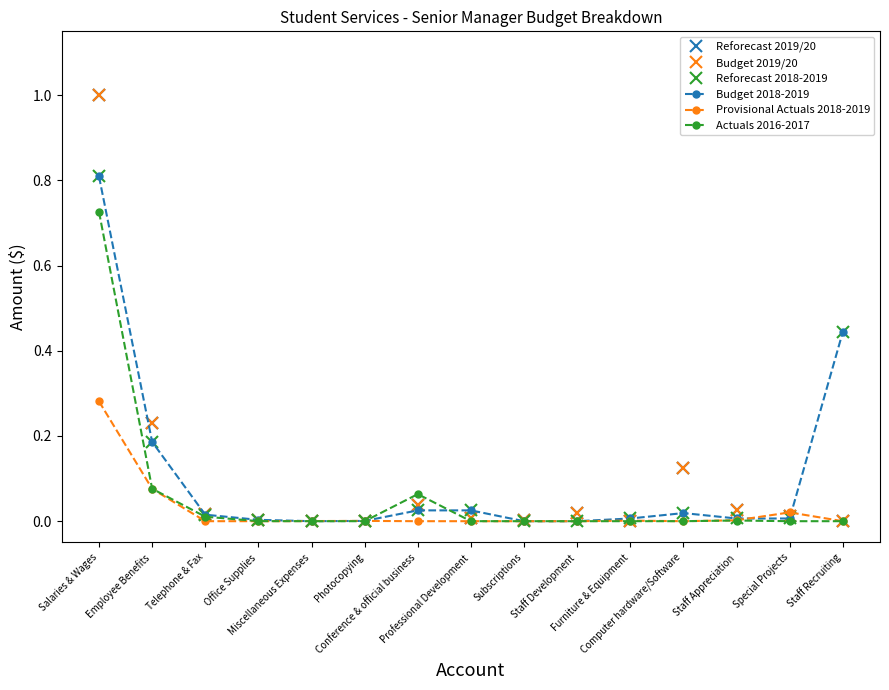

Is this an area chart (filled region under the line)?

No